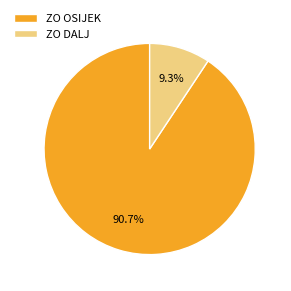

Is there any slice that represents more than half of the pie?

Yes